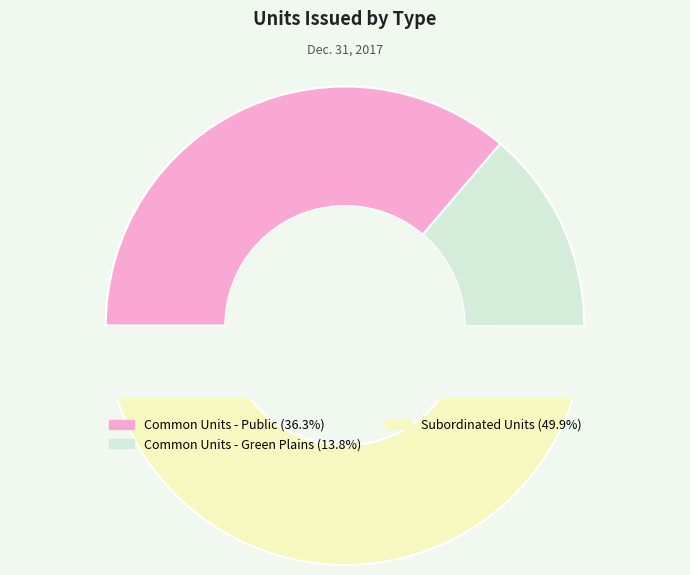

To the nearest percent, what is the difference between the Common Units - Green Plains and Common Units - Public slice percentages?

22%